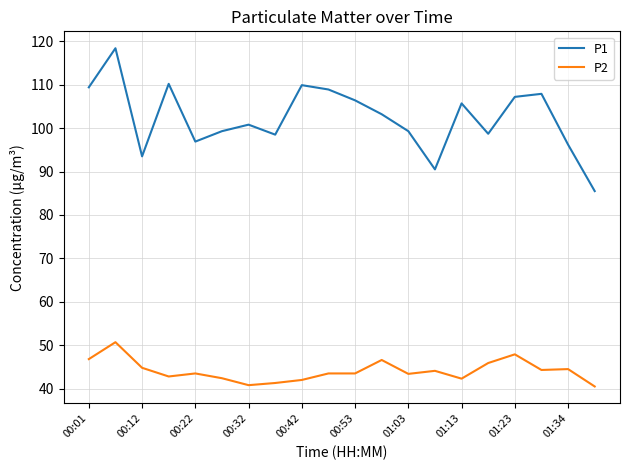

Which series has the largest range (max minus min)?

P1